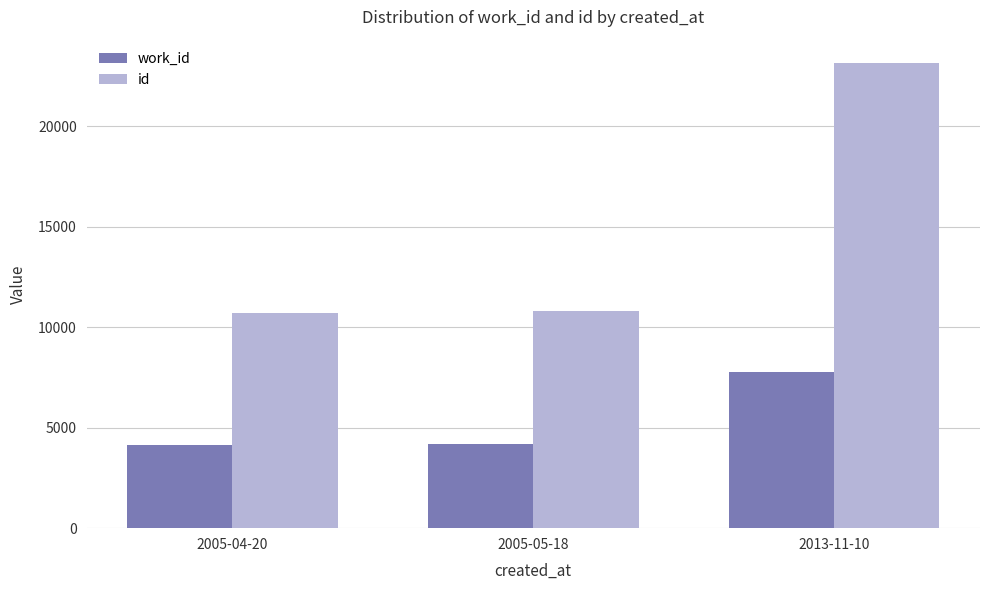

What is the sum of all work_id values?

16072